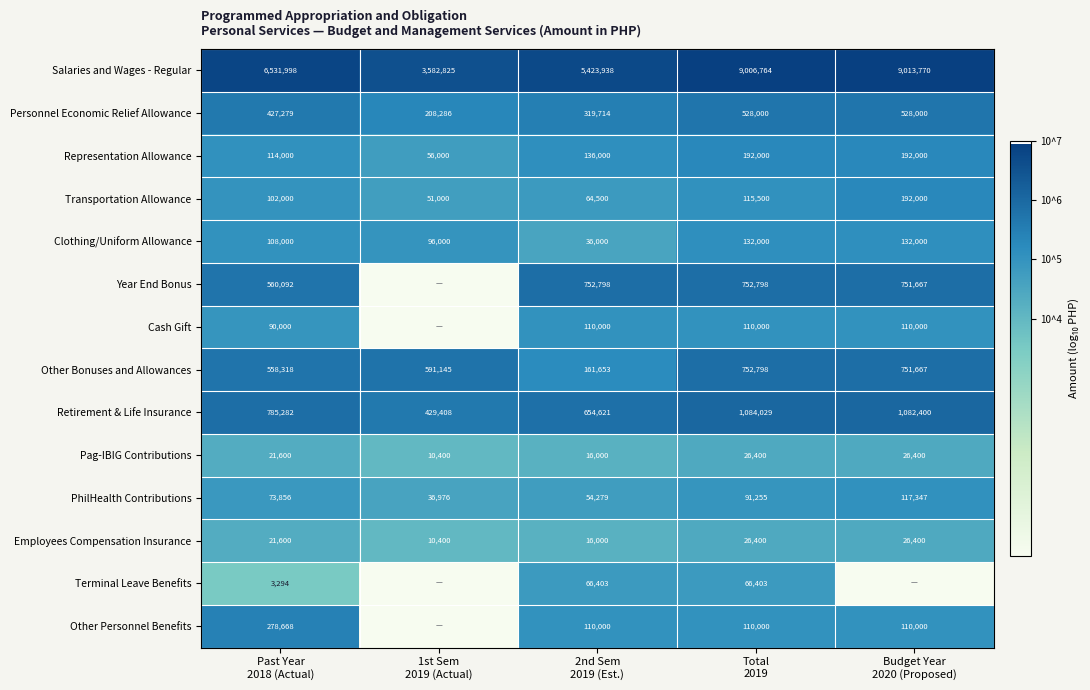

At how many categories does at least one series exceed 1?

5